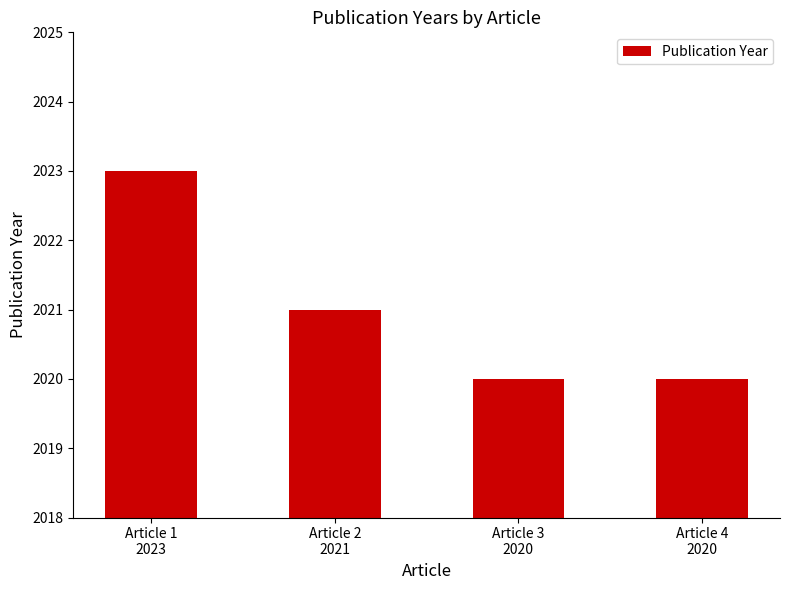

What is the difference between the maximum and minimum values?

3